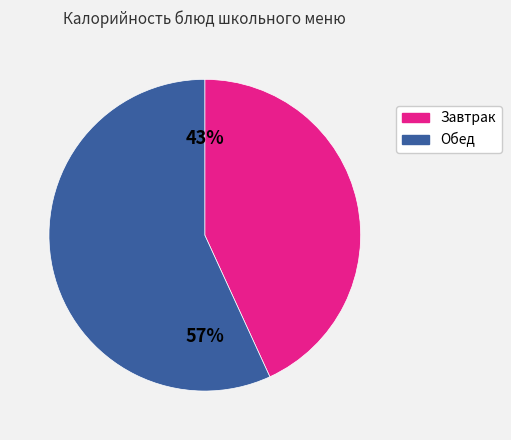

Does any single category account for the majority?

Yes